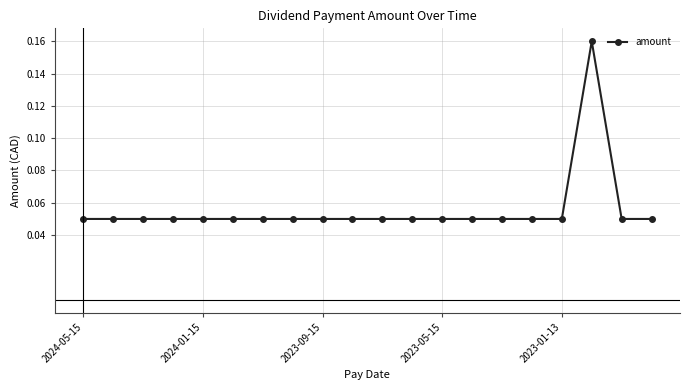

What is the sum of all values?

1.1